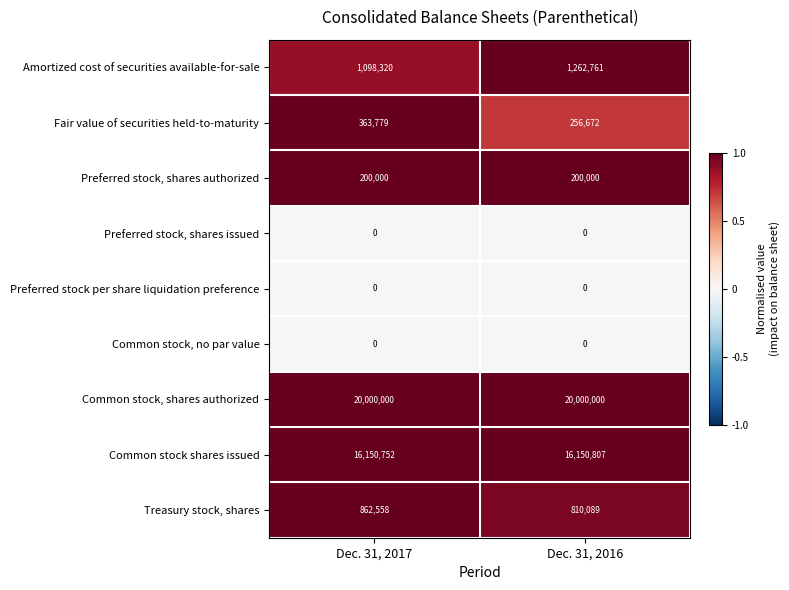

Reading left to right, transcribe all the data shown in this chart.

Amortized cost of securities available-for-sale: Dec. 31, 2017=1098320	Dec. 31, 2016=1262761
Fair value of securities held-to-maturity: Dec. 31, 2017=363779	Dec. 31, 2016=256672
Preferred stock, shares authorized: Dec. 31, 2017=200000	Dec. 31, 2016=200000
Preferred stock, shares issued: Dec. 31, 2017=0	Dec. 31, 2016=0
Preferred stock per share liquidation preference: Dec. 31, 2017=0	Dec. 31, 2016=0
Common stock, no par value: Dec. 31, 2017=0	Dec. 31, 2016=0
Common stock, shares authorized: Dec. 31, 2017=20000000	Dec. 31, 2016=20000000
Common stock shares issued: Dec. 31, 2017=16150752	Dec. 31, 2016=16150807
Treasury stock, shares: Dec. 31, 2017=862558	Dec. 31, 2016=810089